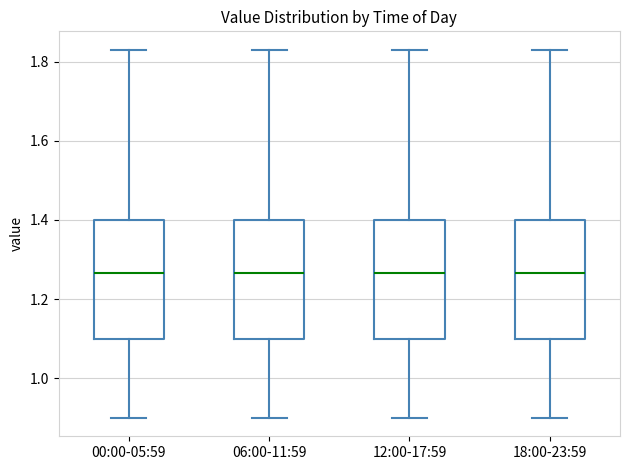

Reading left to right, read every box against the y-axis: the position of its median line, the range the box covers, and the ends of its whiskers. The values are not printed on the chart, so give them approximately, as read against the axis.

00:00-05:59: median 1.26, box 1.10 to 1.40, whiskers 0.90 to 1.84
06:00-11:59: median 1.26, box 1.10 to 1.40, whiskers 0.90 to 1.84
12:00-17:59: median 1.26, box 1.10 to 1.40, whiskers 0.90 to 1.84
18:00-23:59: median 1.26, box 1.10 to 1.40, whiskers 0.90 to 1.84